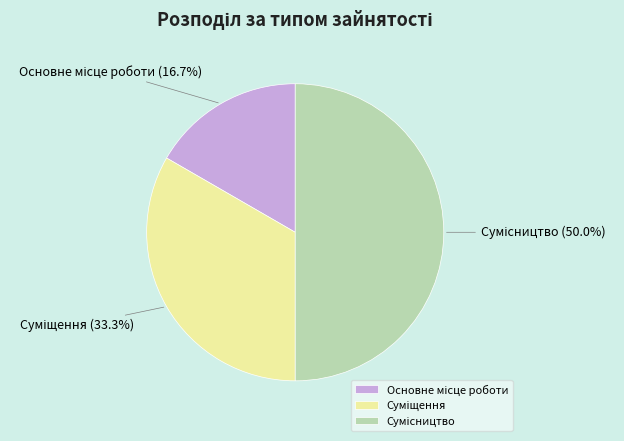

How many slices are in this pie chart?

3